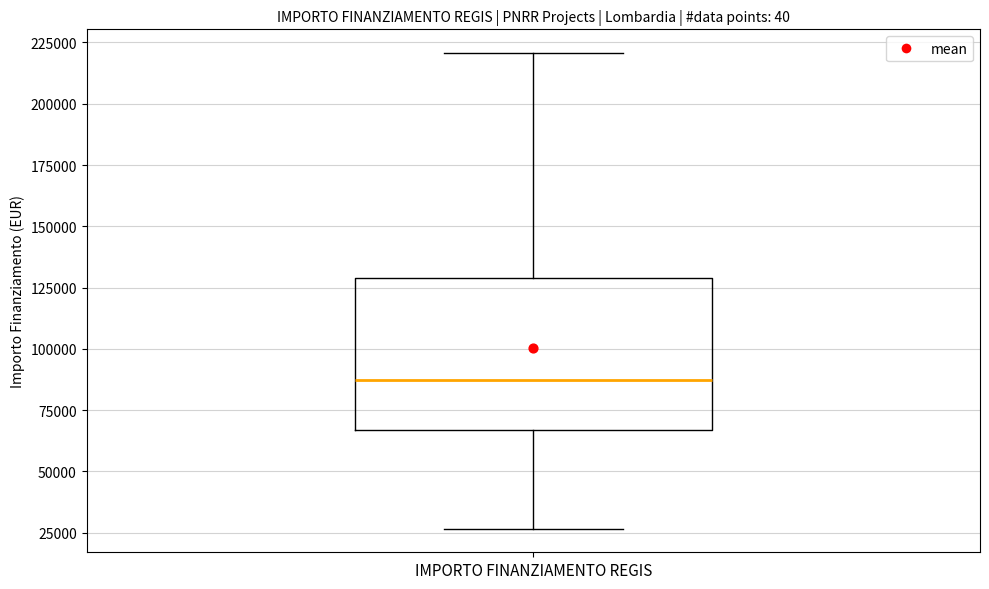

Transcribe this box plot: give where the median line is, the range the box spans, and where the two whiskers end, as read against the y-axis. The values are not printed on the chart, so give them approximately, as read against the axis.

median 85000, box 65000 to 130000, whiskers 25000 to 220000